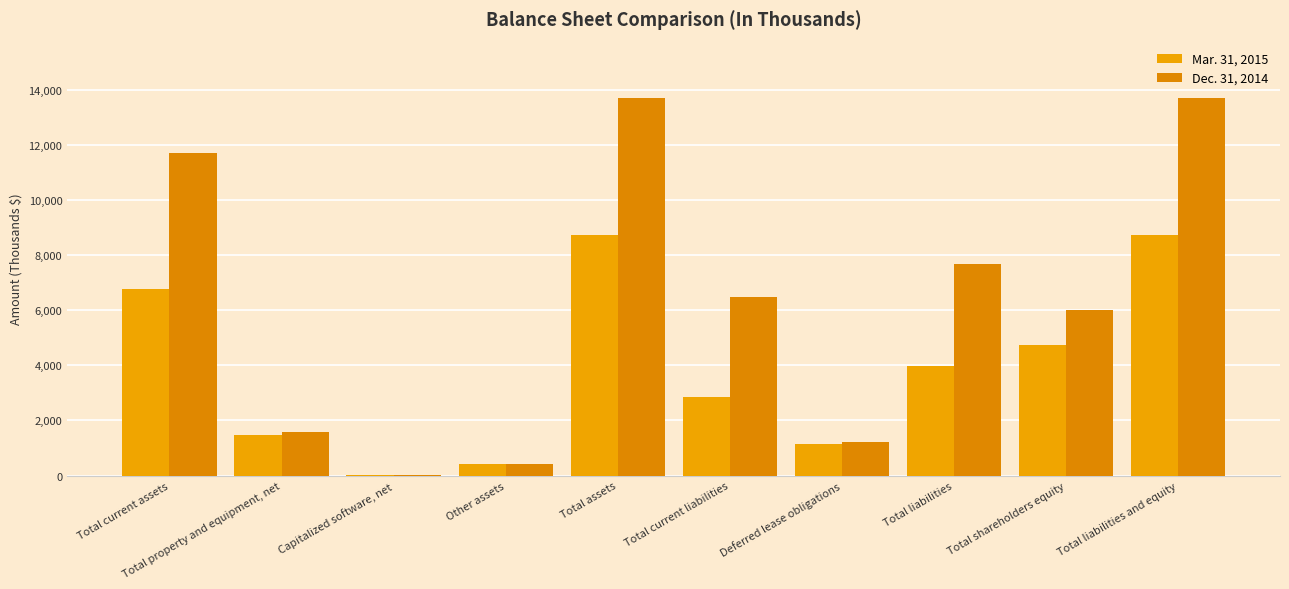

Reading right to left, what are all the values shown in this chart?

Mar. 31, 2015: Total liabilities and equity=8708	Total shareholders equity=4734	Total liabilities=3974	Deferred lease obligations=1142	Total current liabilities=2832	Total assets=8708	Other assets=423	Capitalized software, net=24	Total property and equipment, net=1485	Total current assets=6776
Dec. 31, 2014: Total liabilities and equity=13684	Total shareholders equity=6009	Total liabilities=7675	Deferred lease obligations=1215	Total current liabilities=6460	Total assets=13684	Other assets=403	Capitalized software, net=32	Total property and equipment, net=1564	Total current assets=11685